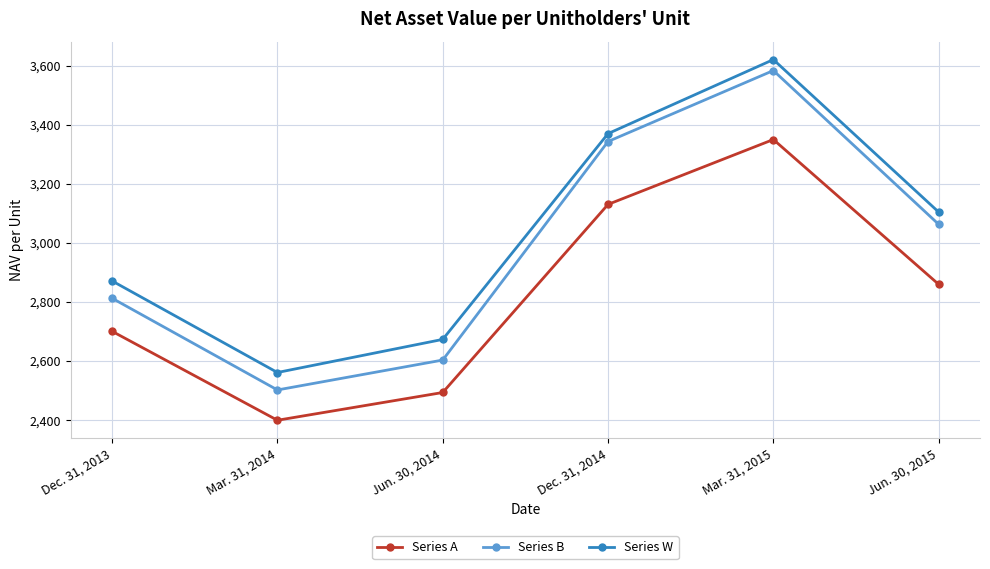

How many interior local peaks does the Series A series have?

1